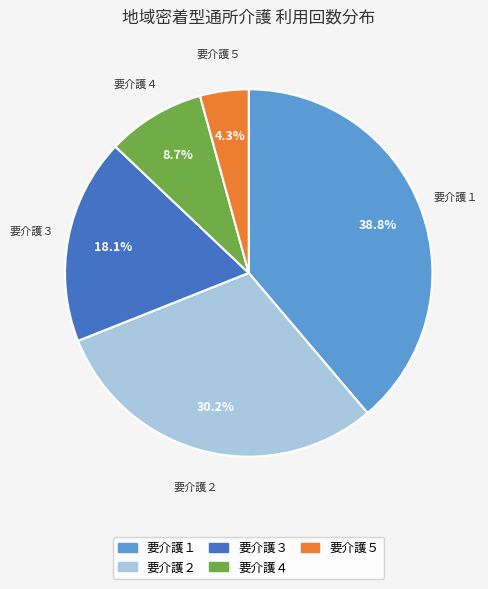

What is the smallest slice in the pie chart?

要介護５